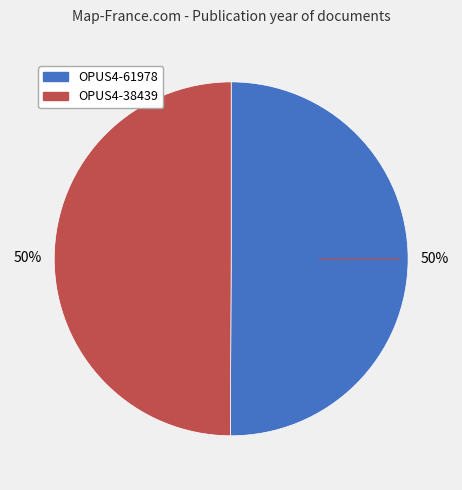

The OPUS4-61978 slice represents 50% of the pie. True or false?

True